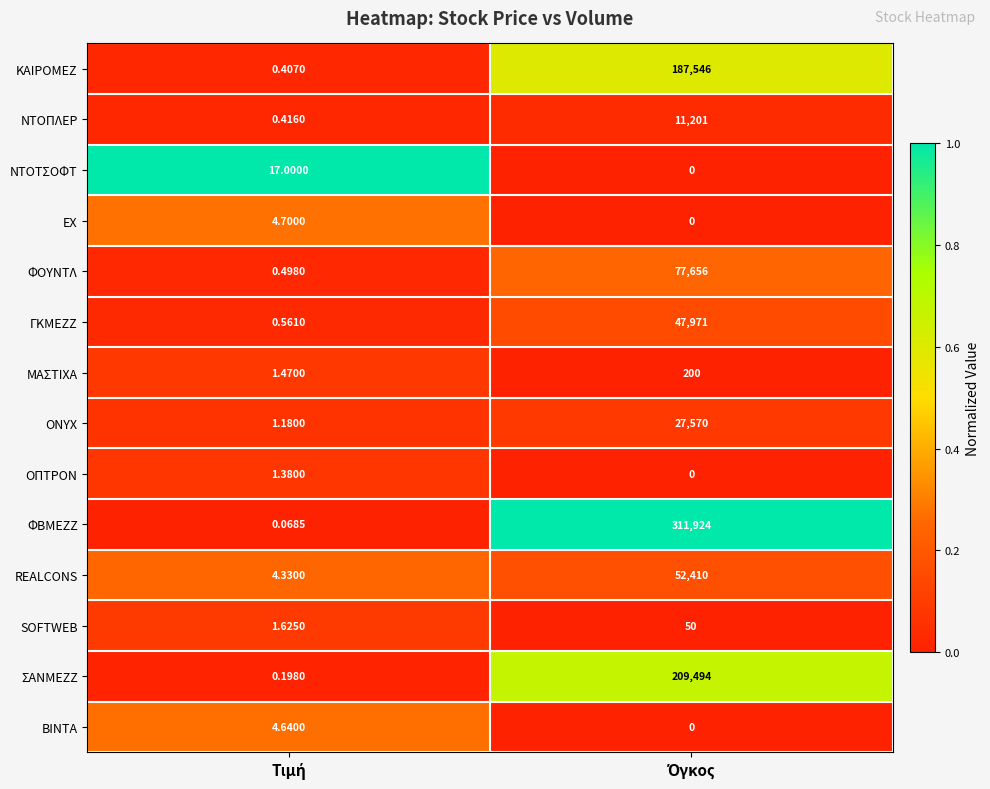

How many values in the ΜΑΣΤΙΧΑ series are below 200?

1